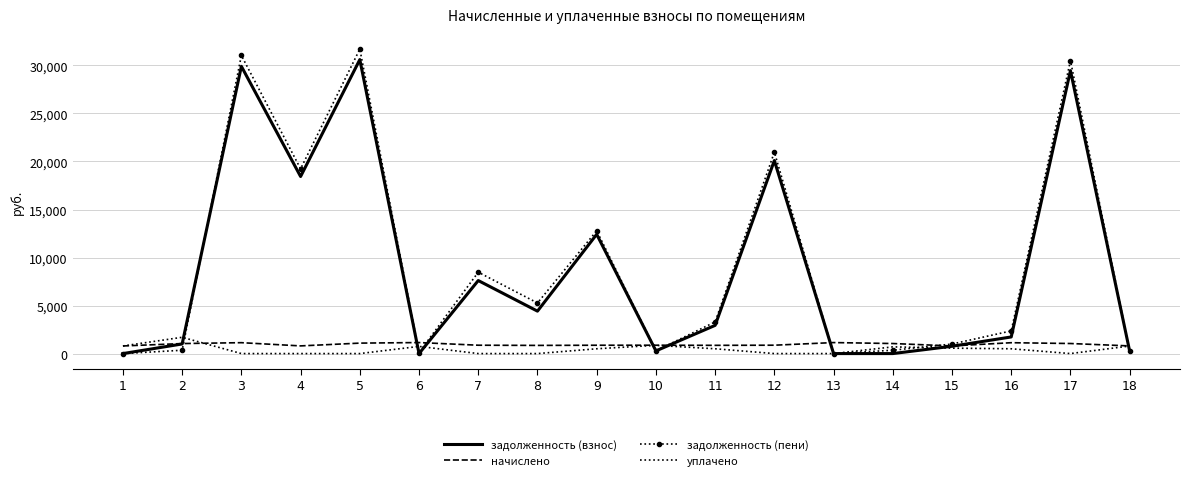

Which series has the largest range (max minus min)?

задолженность (пени)